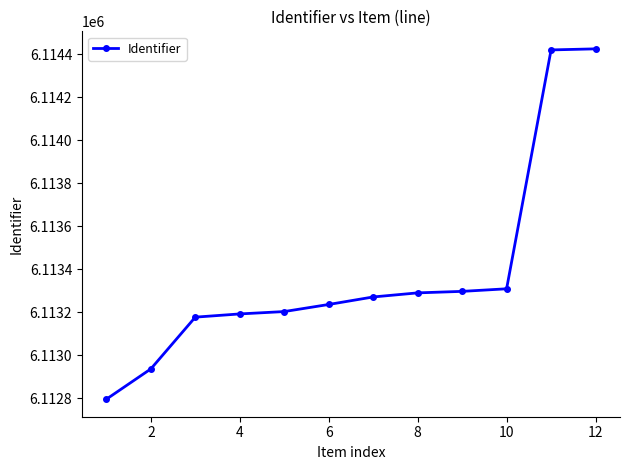

What is the value of the 11th point from the left?

6114421